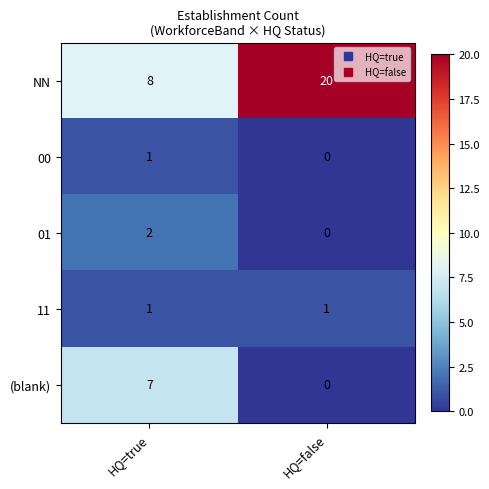

True or false: NN has a value of 8 at HQ=true.

True